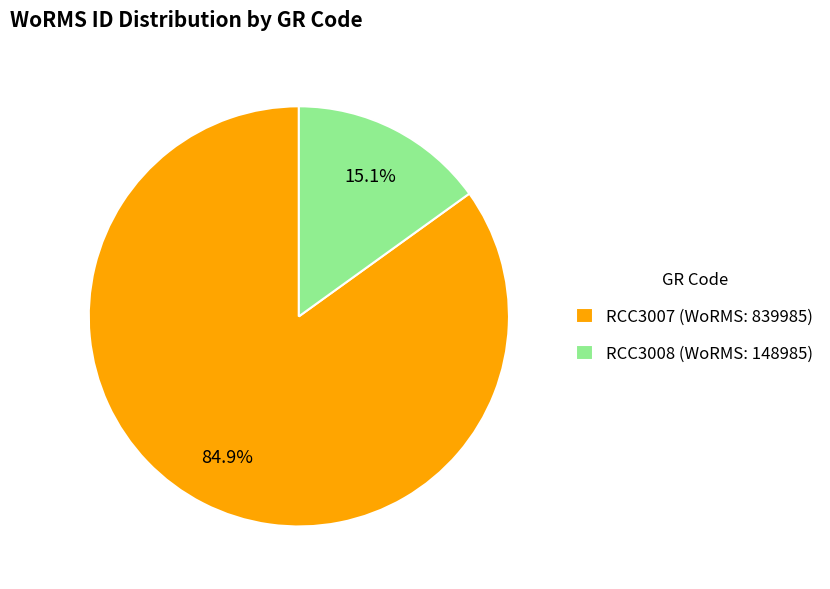

To the nearest percent, what is the difference between the largest and smallest slice percentages?

70%